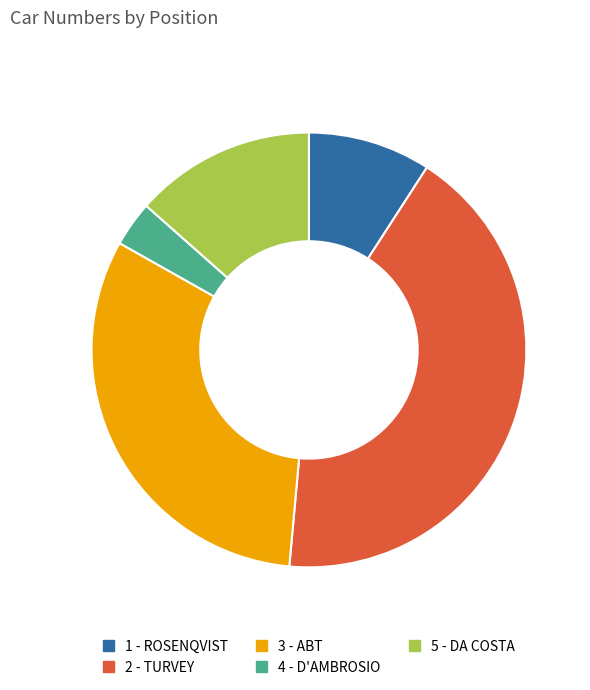

Which has a higher value, 1 - ROSENQVIST or 5 - DA COSTA?

5 - DA COSTA